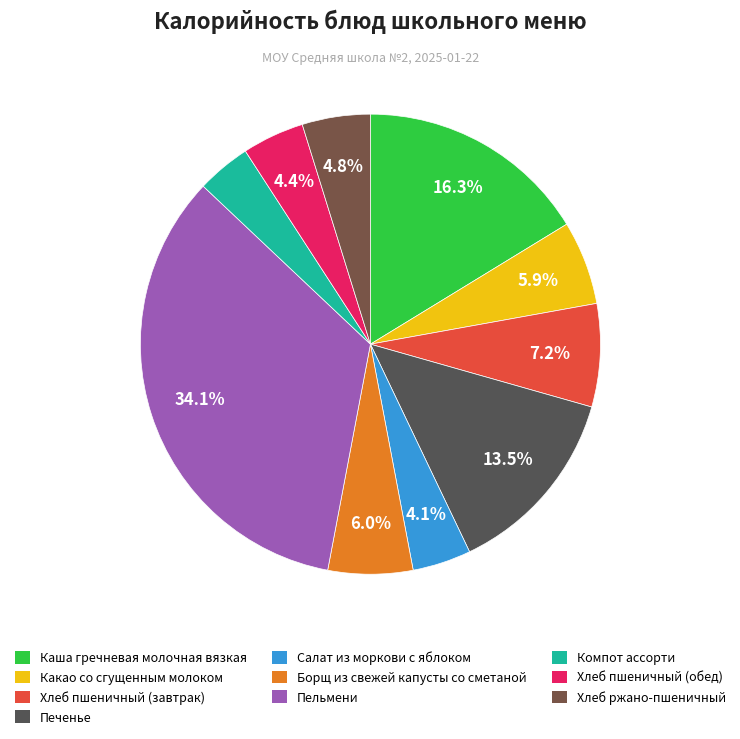

What percentage do Салат из моркови с яблоком and Печенье together represent?

17.6%